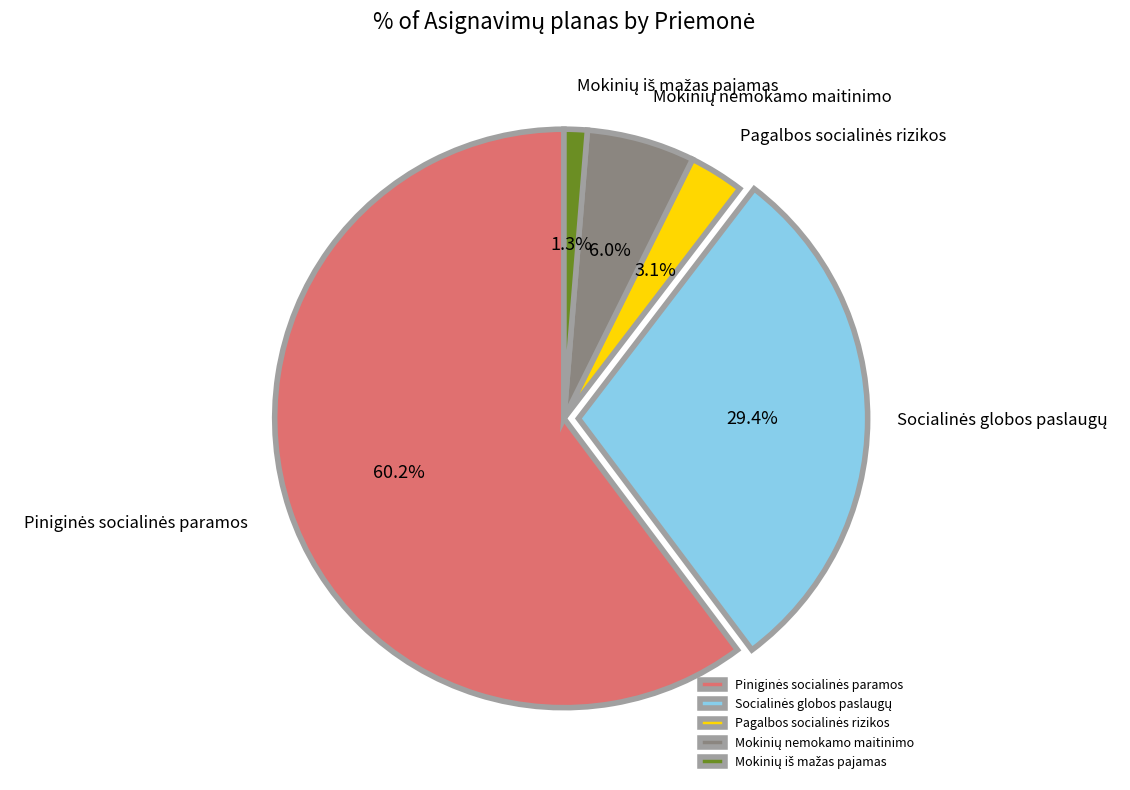

How many segments does this pie chart have?

5